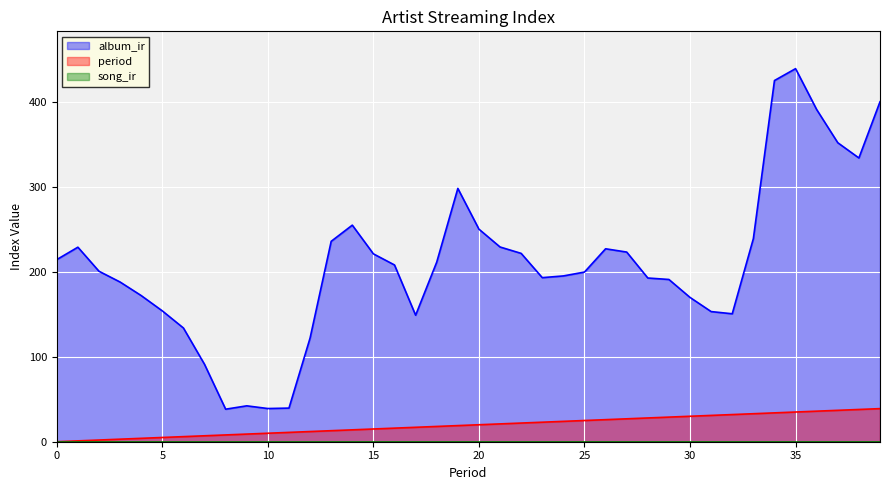

Which series has the widest spread of values?

album_ir